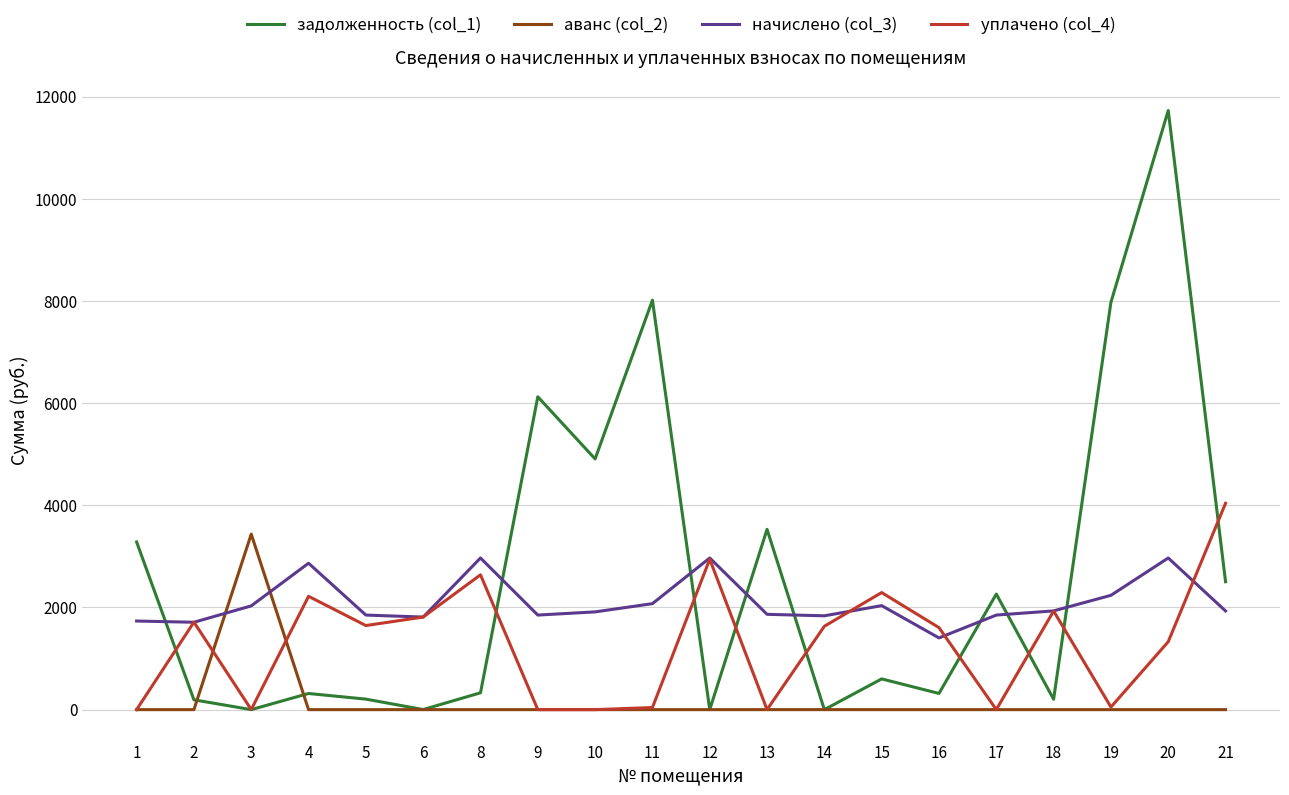

True or false: начислено (col_3) and задолженность (col_1) intersect in this chart.

True